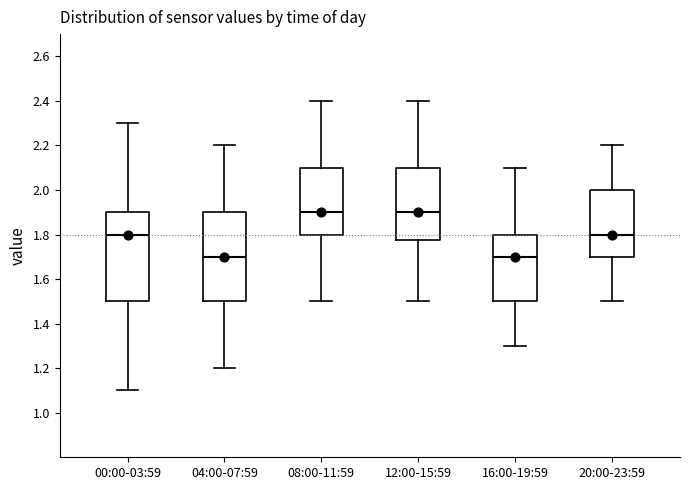

Where does the median line of the box for 04:00-07:59 sit on the y-axis? The values are not printed on the chart, so give them approximately, as read against the axis.

1.70